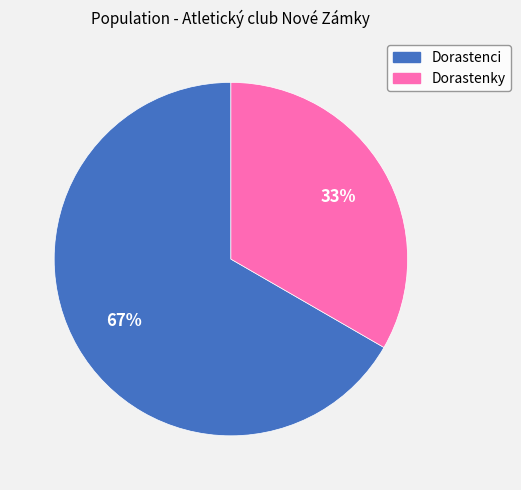

True or false: Dorastenky accounts for 21% of the total.

False